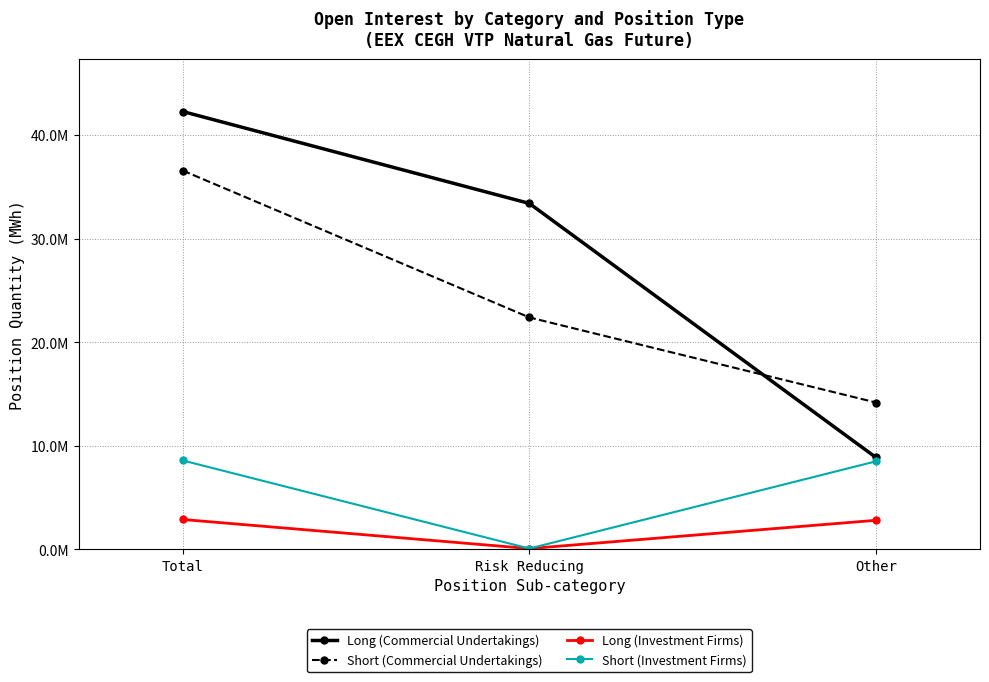

What is the difference between the highest and lowest values at Total?

39397616